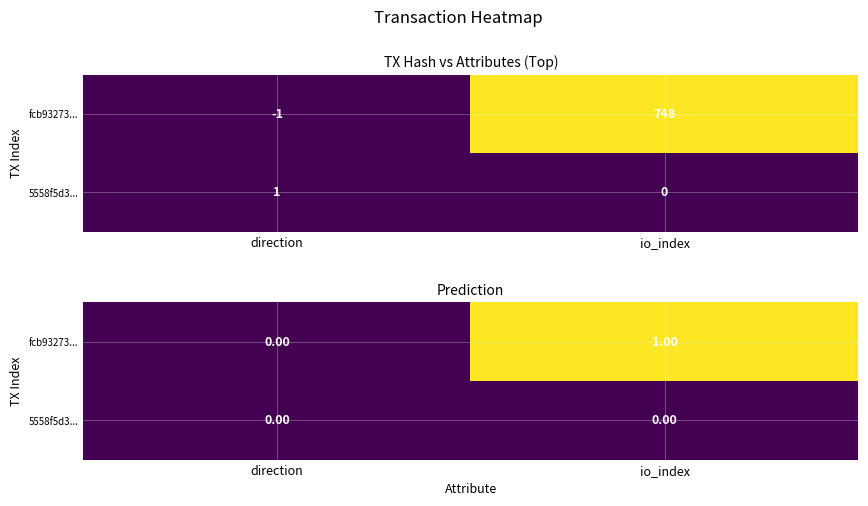

What is the spread (max minus min) of values at io_index?

1.0